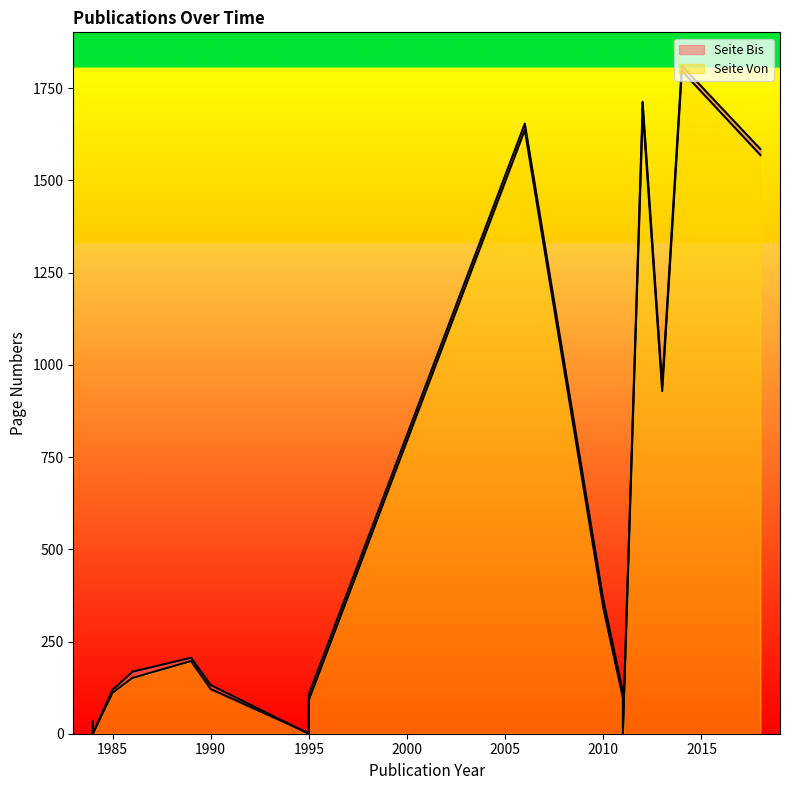

Rank the categories by Seite Von value from lowest to highest.

1984, 2011, 1995, 1984, 2011, 1995, 2011, 1985, 1990, 1986, 1986, 1989, 2010, 2013, 2018, 2006, 2012, 2012, 2014